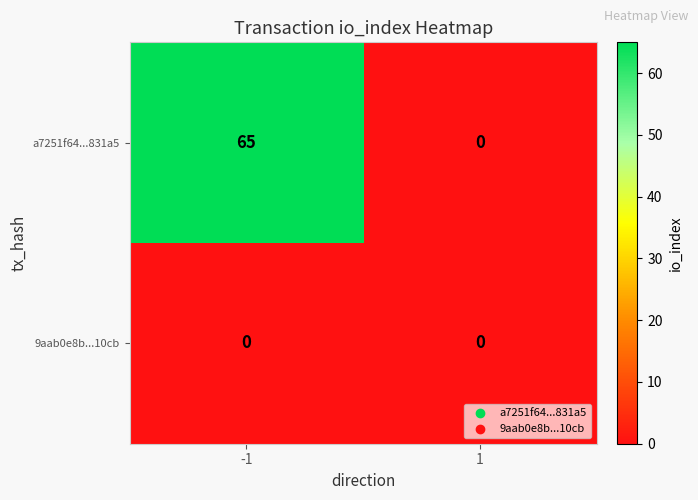

True or false: a7251f64...831a5 has a value of 0 at 1.

True